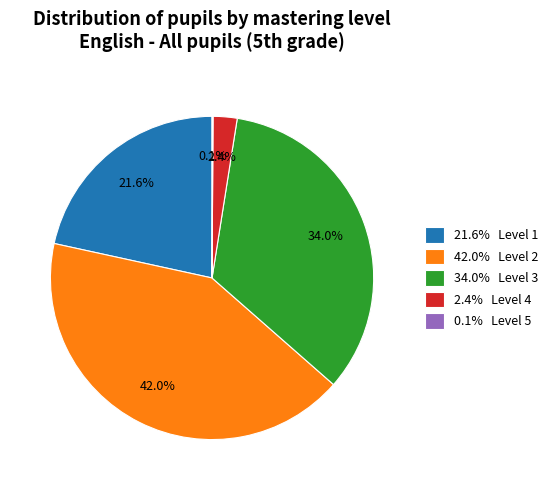

Which category has the biggest portion of the pie?

42.0% Level 2